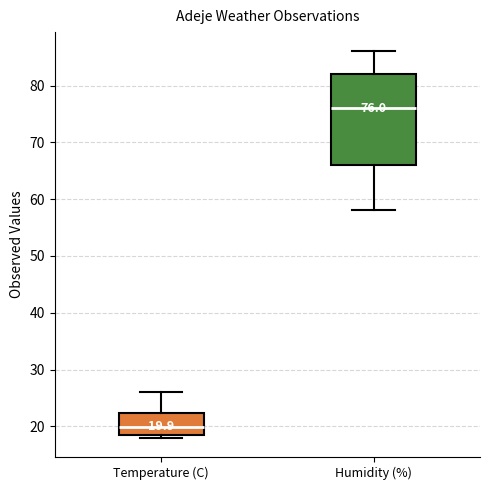

Which box has the highest median line?

Humidity (%)